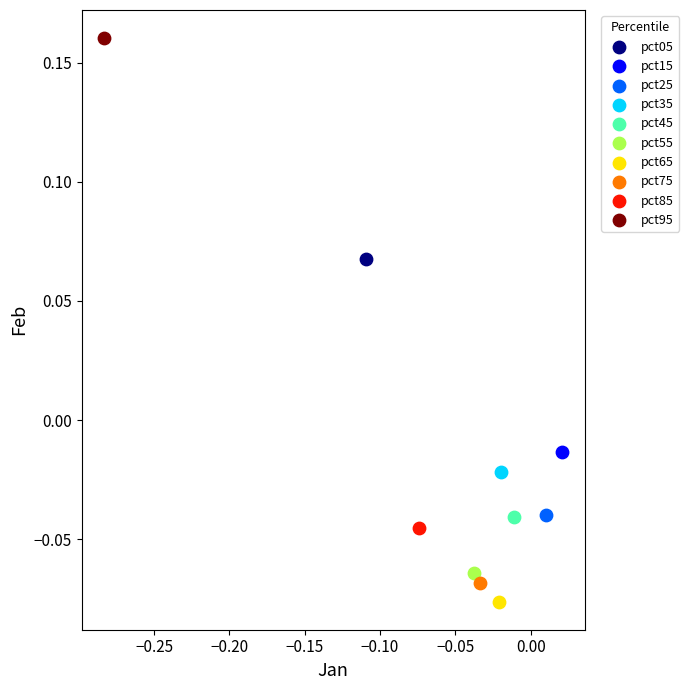

Which series reaches the minimum Y coordinate?

pct65